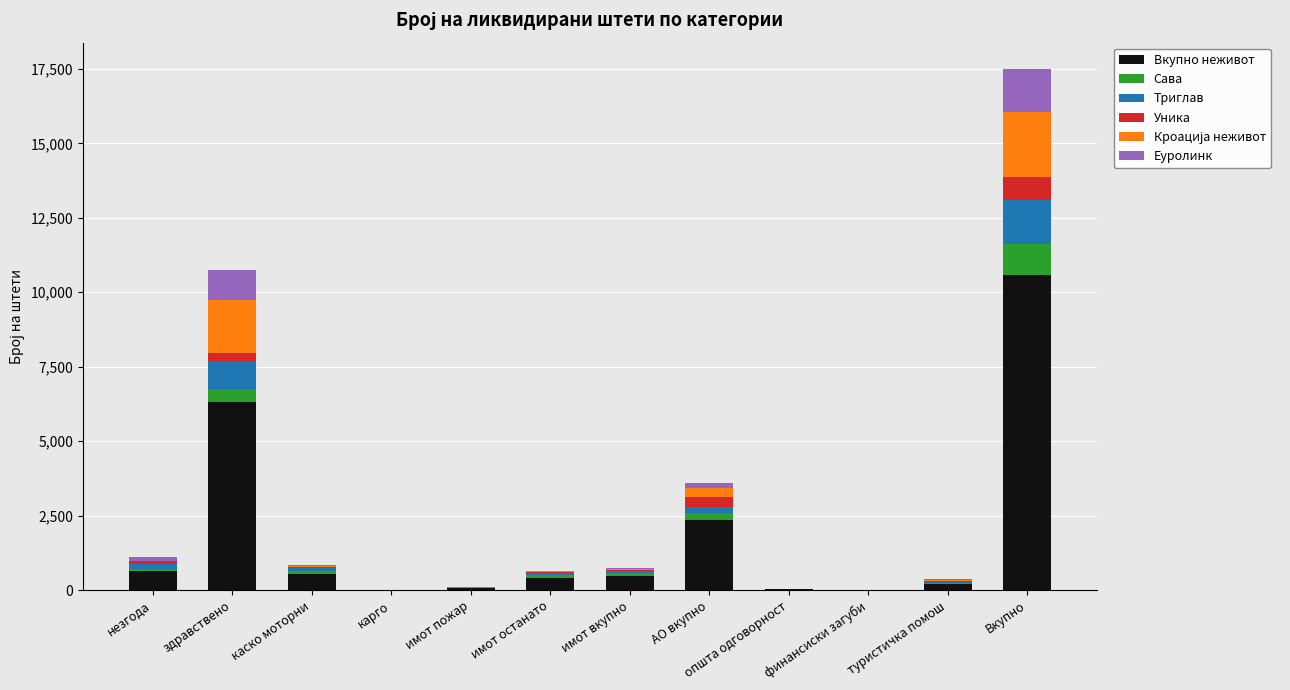

At which label does Вкупно неживот reach its peak?

Вкупно